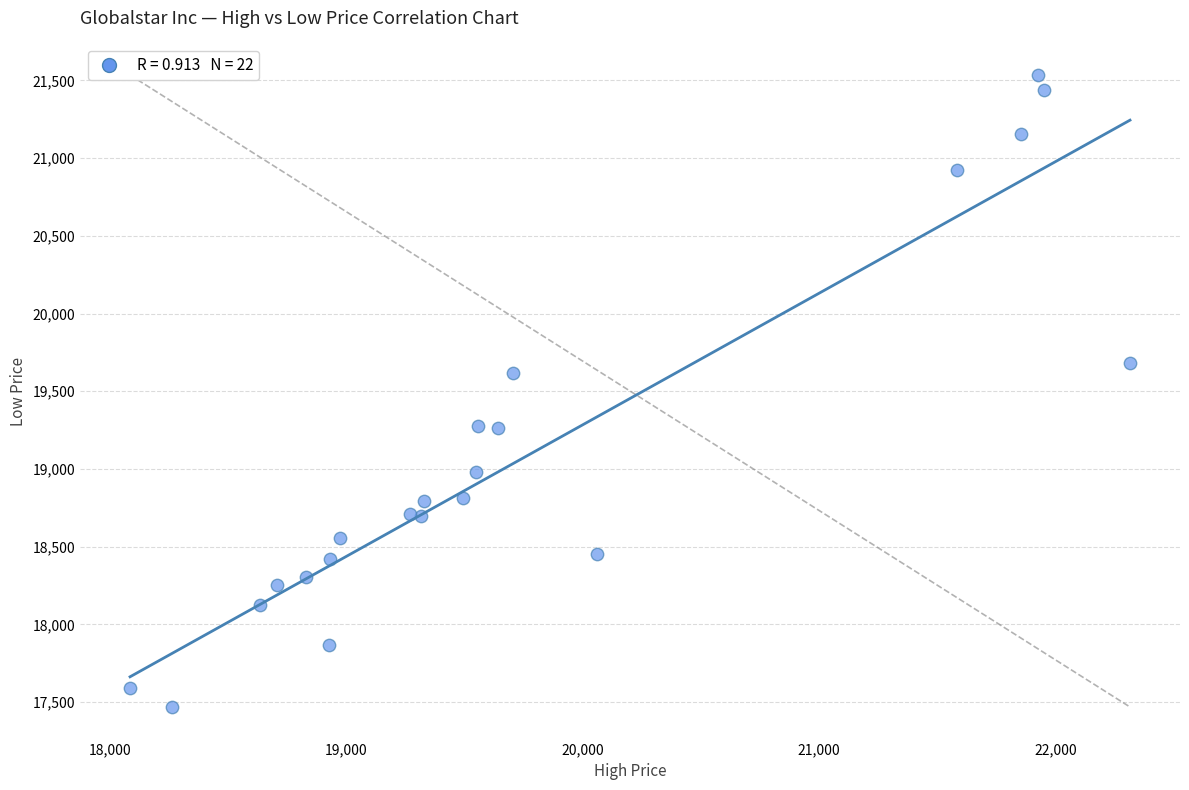

What Y value in the scatter plot is closest to 19501?

19615